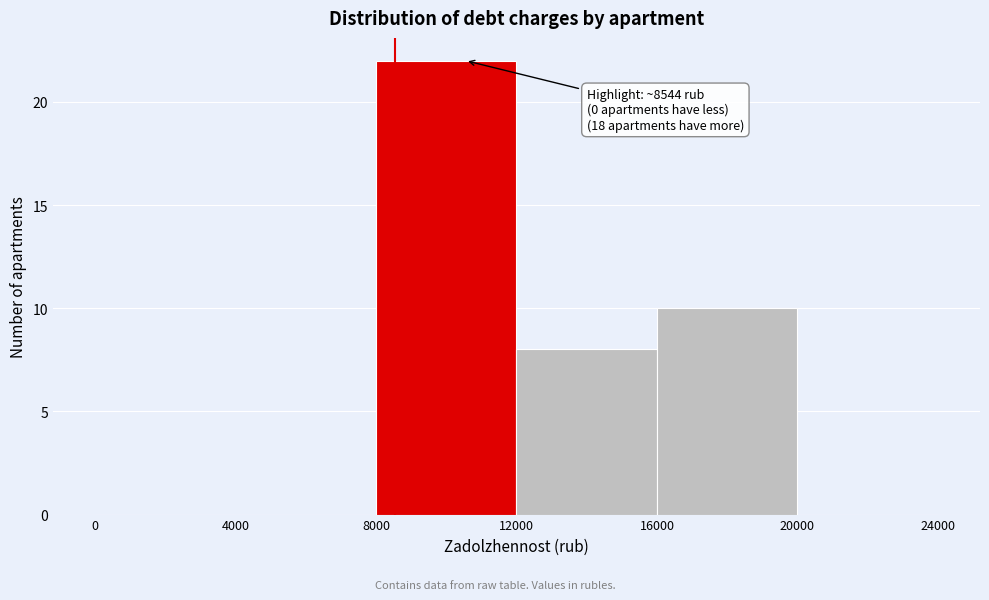

Over which range of the x-axis is the bar tallest?

8000 to 12000